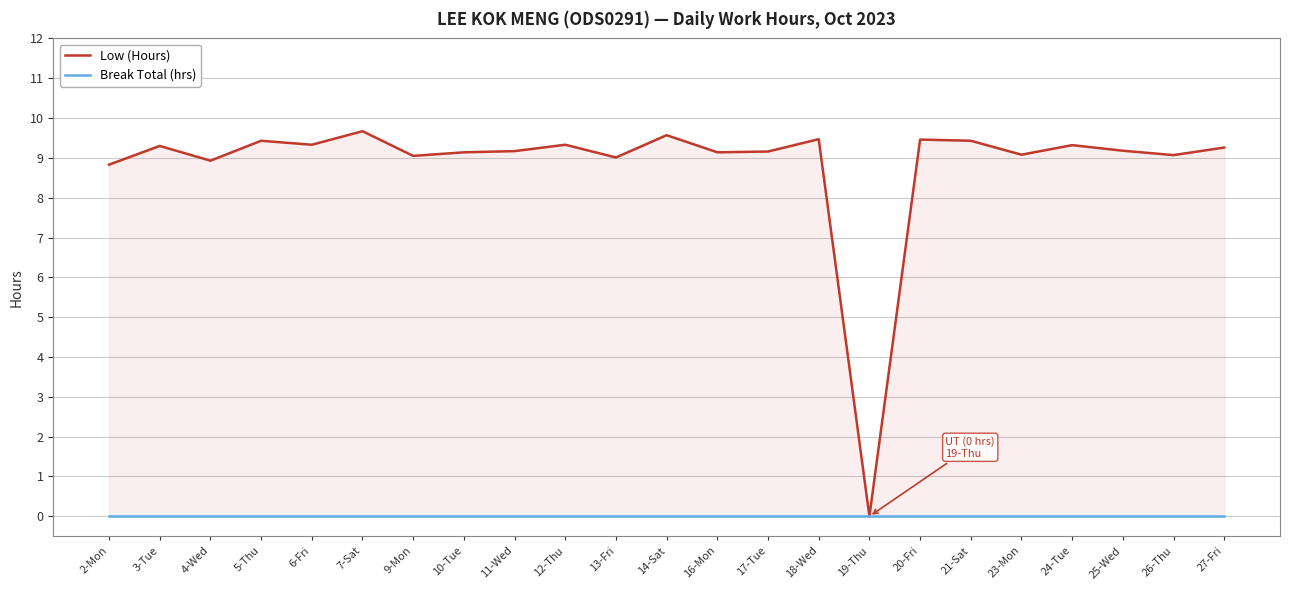

At which label is Low (Hours) closest to 4?

19-Thu